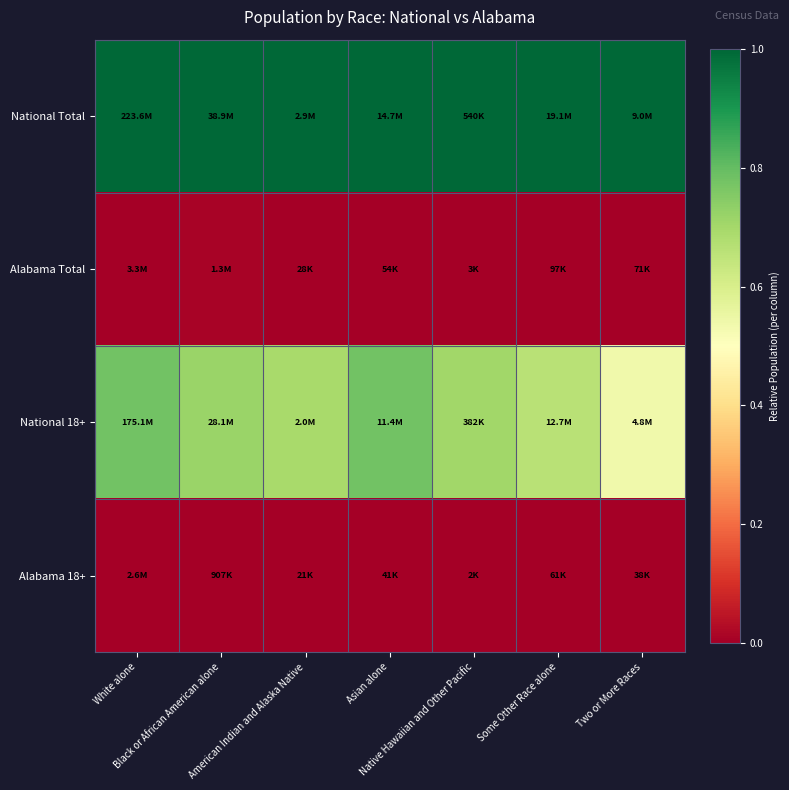

Between Two or More Races and American Indian and Alaska Native, which is larger?

Two or More Races